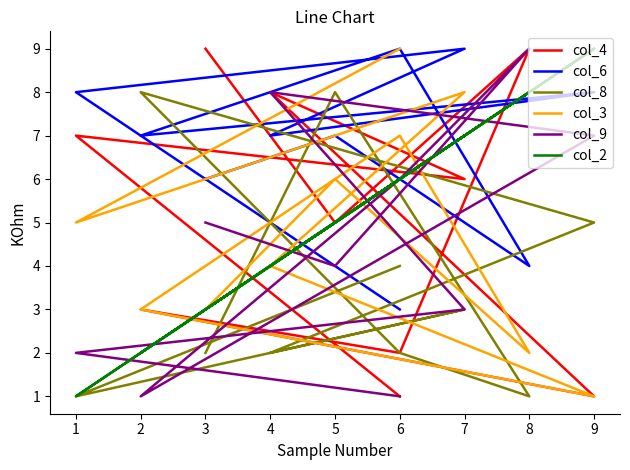

Is this an area chart (filled region under the line)?

No